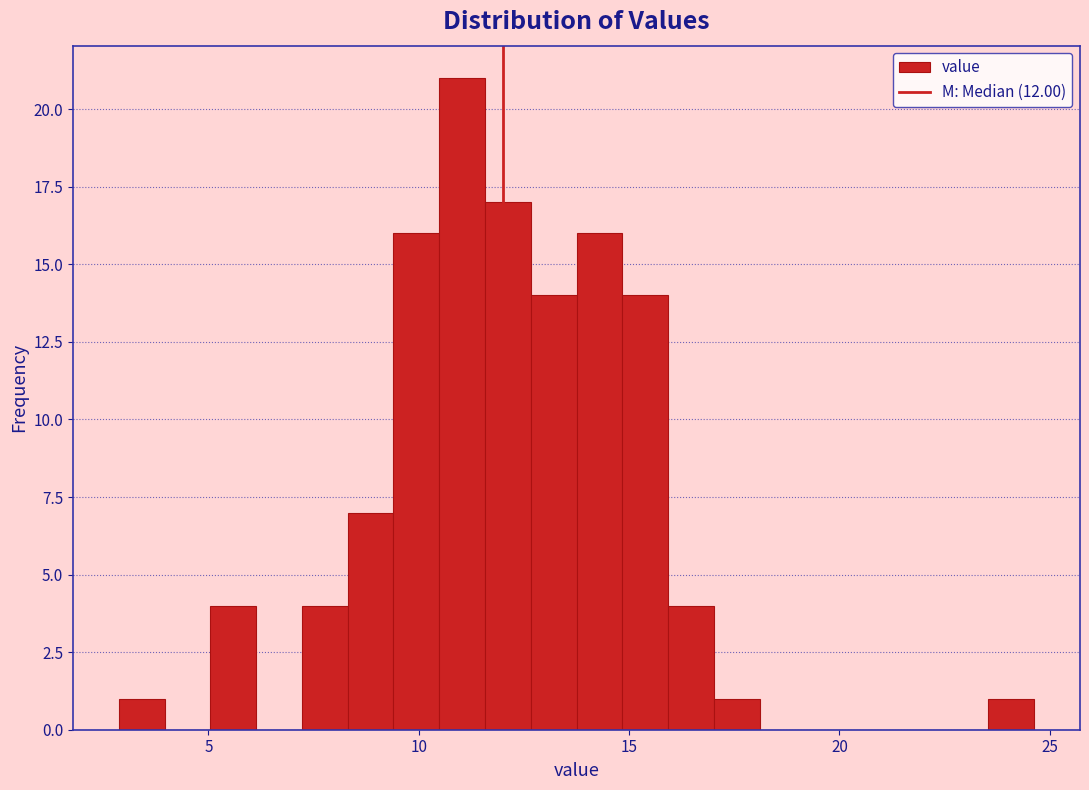

Around what value on the x-axis is the tallest bar? Give the approximate position of its centre, as read against the axis.

11.0